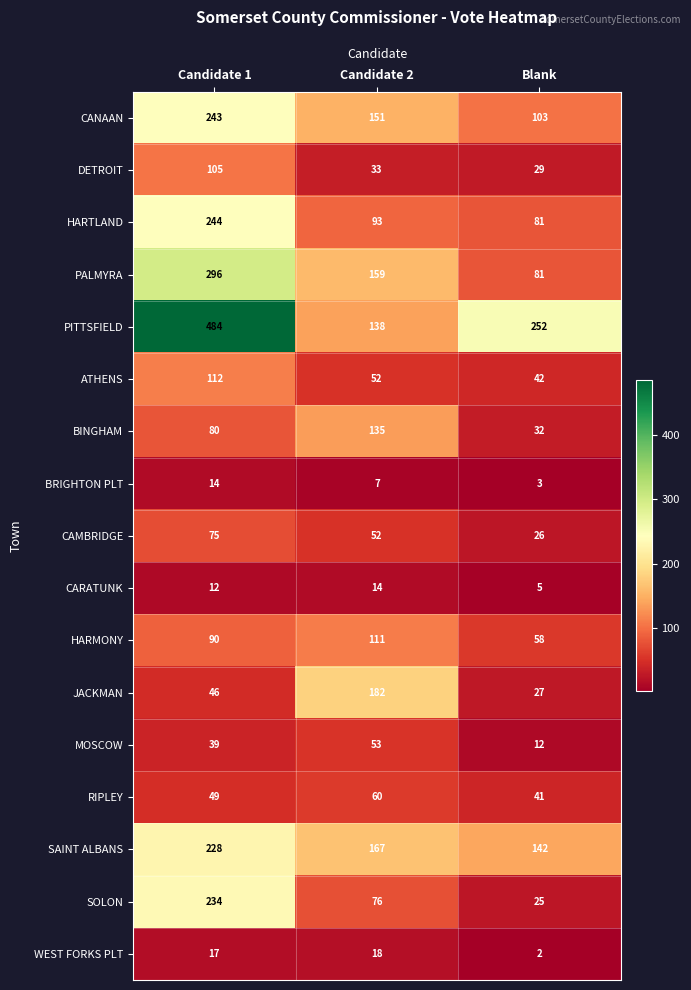

At which category is the sum across all series the highest?

Candidate 1